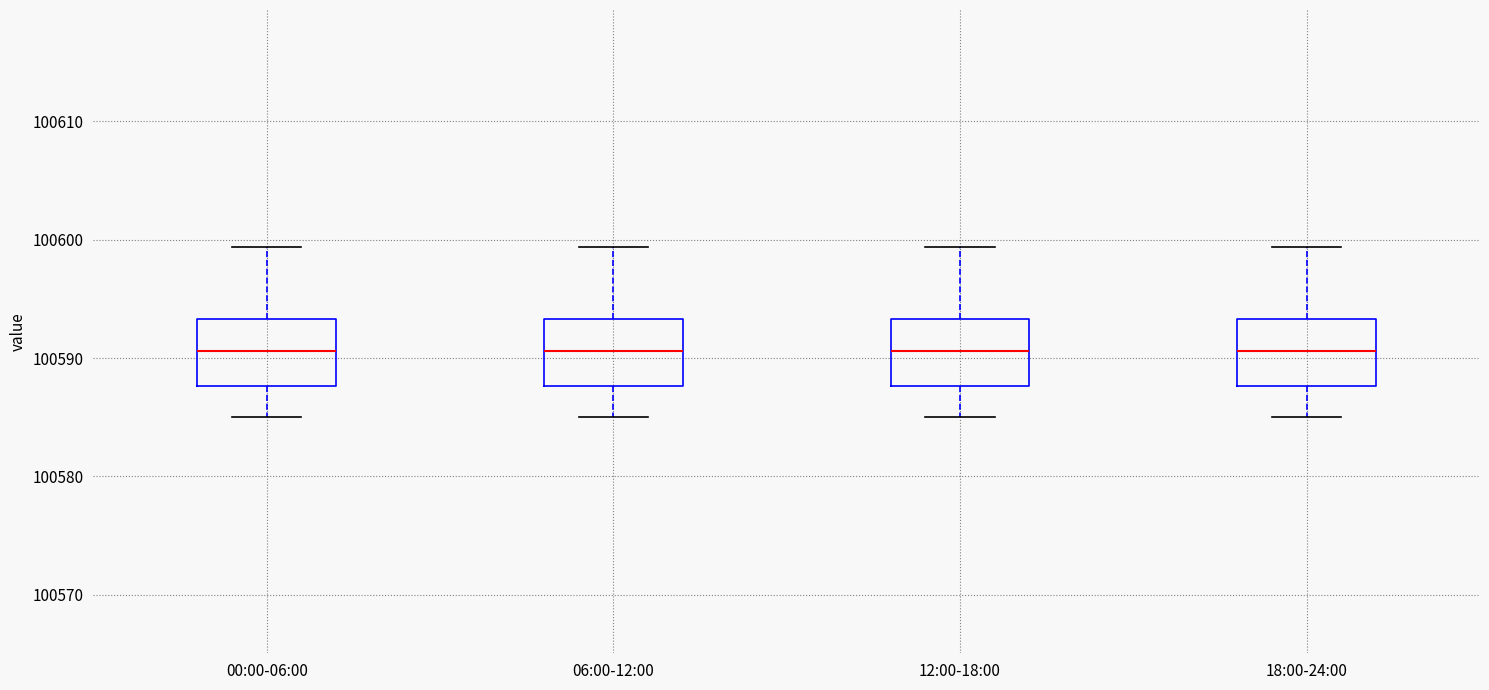

Reading left to right, read every box against the y-axis: the position of its median line, the range the box covers, and the ends of its whiskers. The values are not printed on the chart, so give them approximately, as read against the axis.

00:00-06:00: median 100591, box 100588 to 100593, whiskers 100585 to 100599
06:00-12:00: median 100591, box 100588 to 100593, whiskers 100585 to 100599
12:00-18:00: median 100591, box 100588 to 100593, whiskers 100585 to 100599
18:00-24:00: median 100591, box 100588 to 100593, whiskers 100585 to 100599